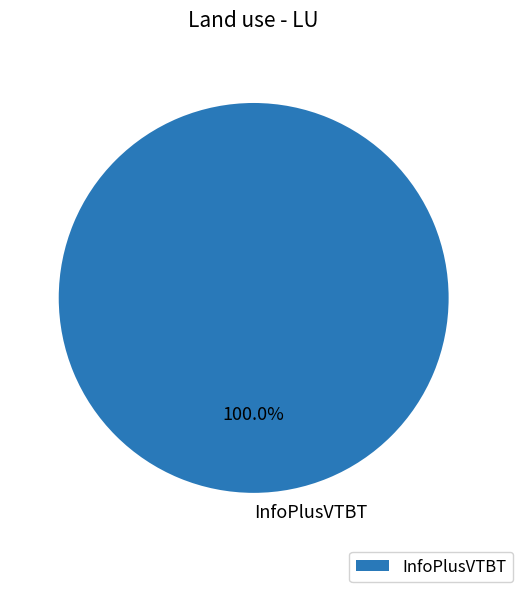

Rank the categories by value from lowest to highest.

InfoPlusVTBT